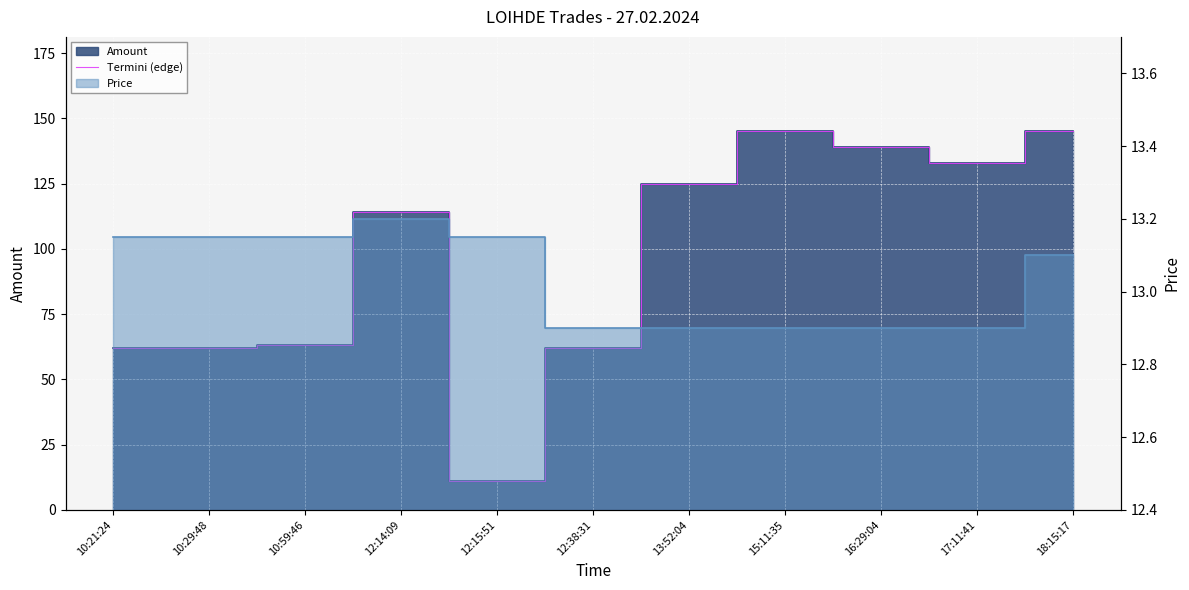

What is the ratio of the value at 10:21:24 to the value at 10:29:48?

1.0